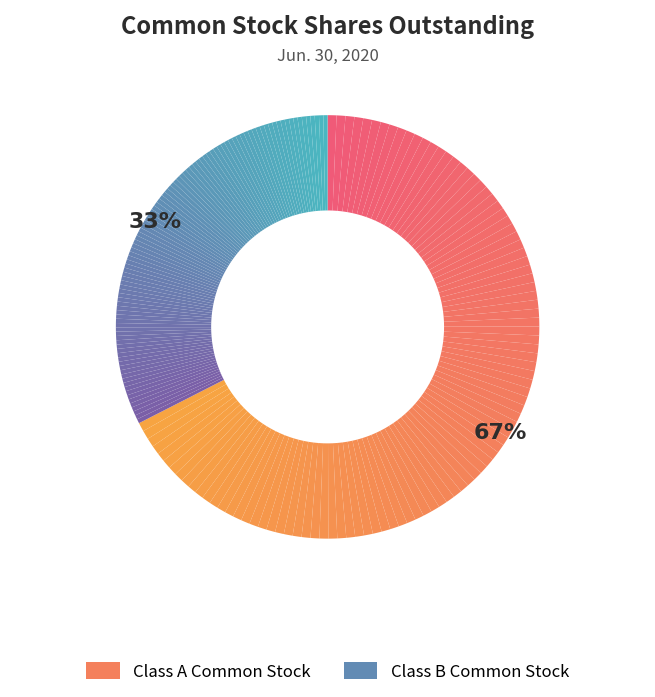

Is it true that Class B Common Stock is 33% of the pie?

True